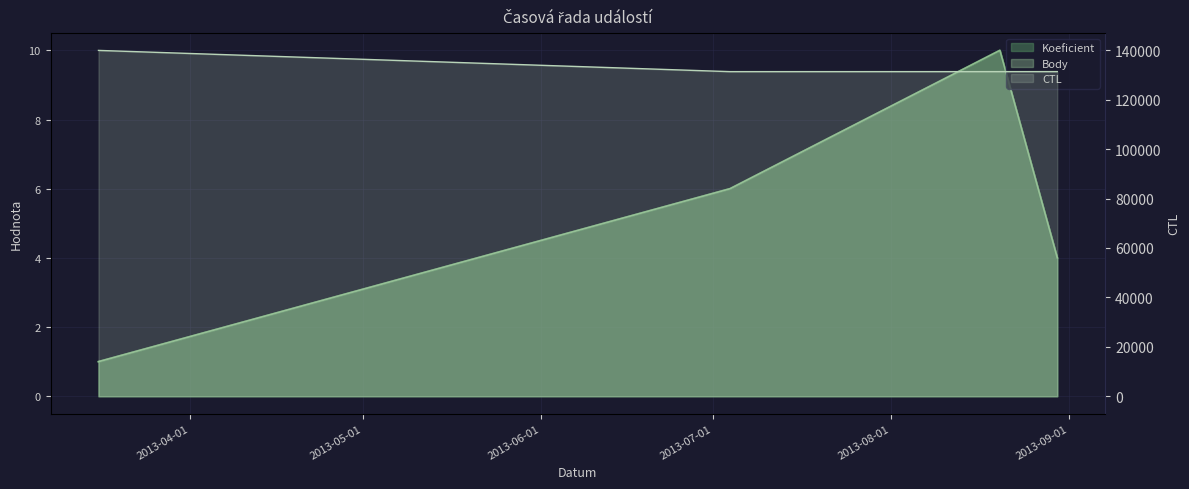

Which series has the largest range (max minus min)?

CTL